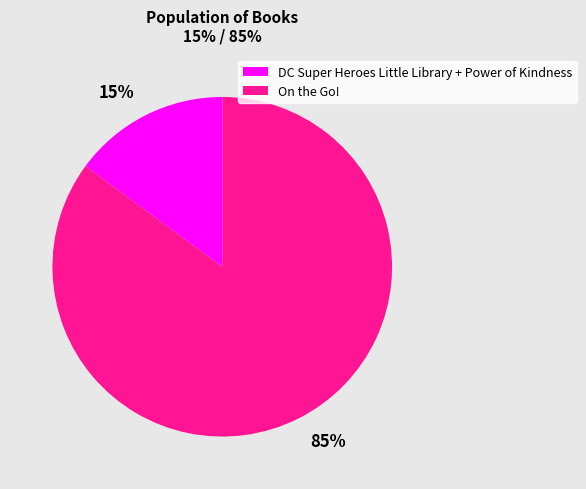

To the nearest percent, what is the difference between the largest and smallest slice percentages?

70%